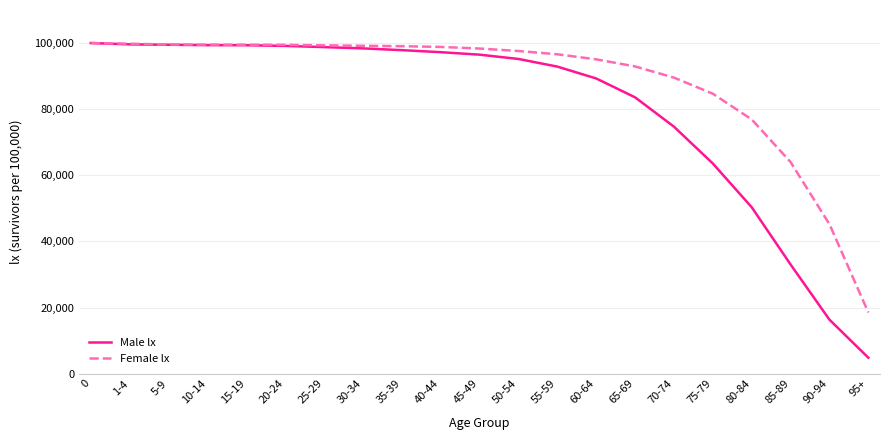

Rank the series by their average value, from highest to lowest.

Female lx, Male lx